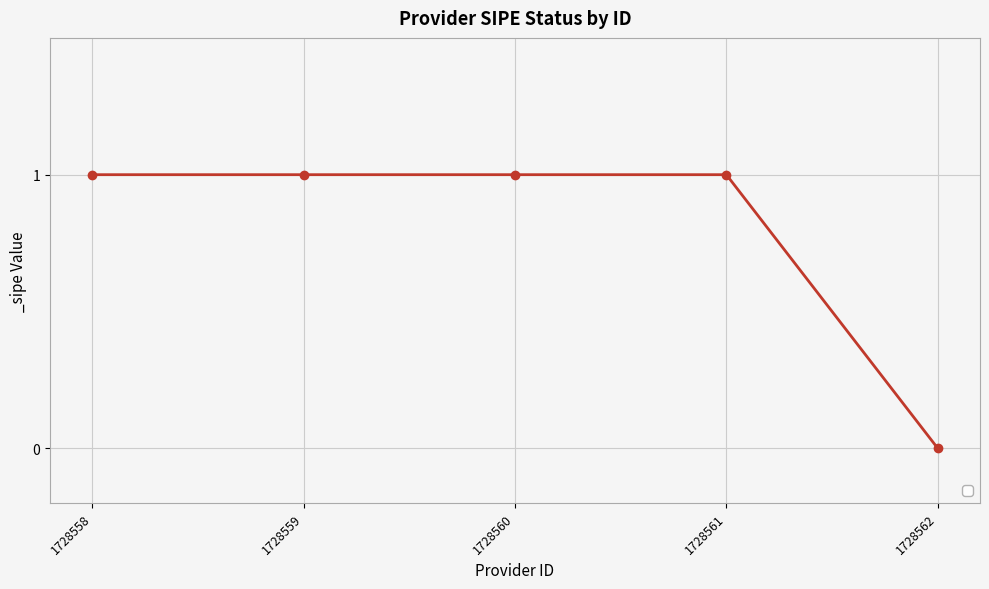

Reading left to right, transcribe all the data shown in this chart.

1728558=1	1728559=1	1728560=1	1728561=1	1728562=0